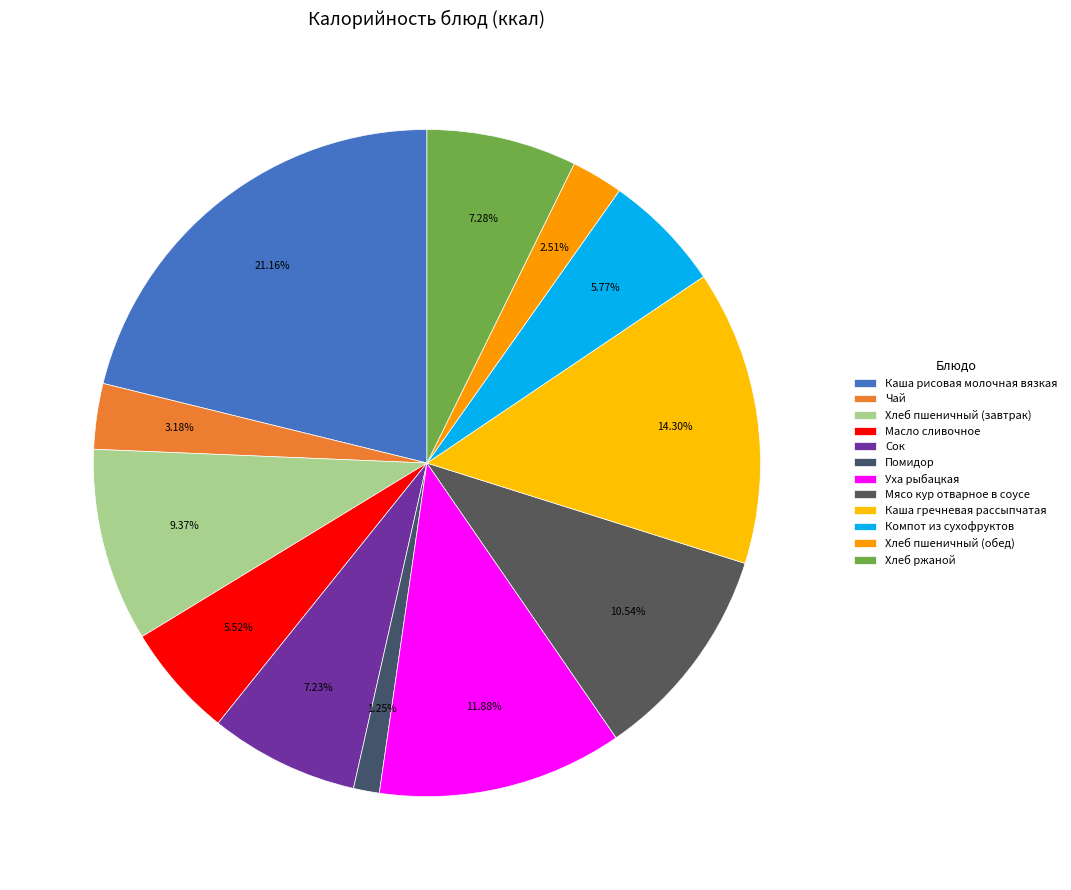

Does any single category account for the majority?

No